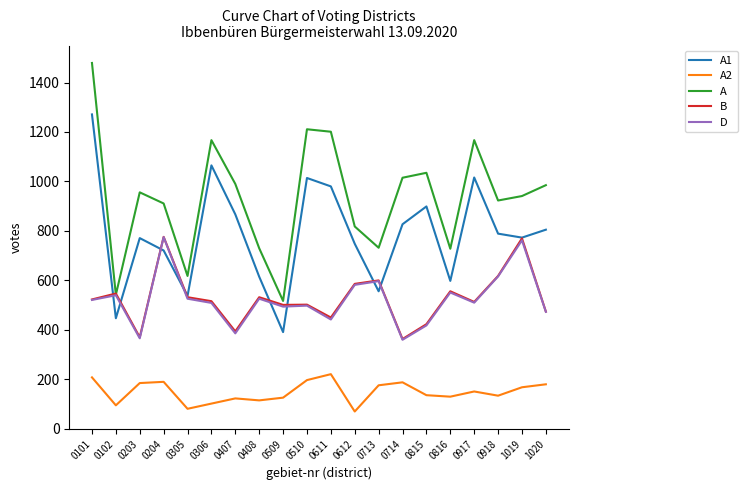

Count the number of data series in this chart.

5